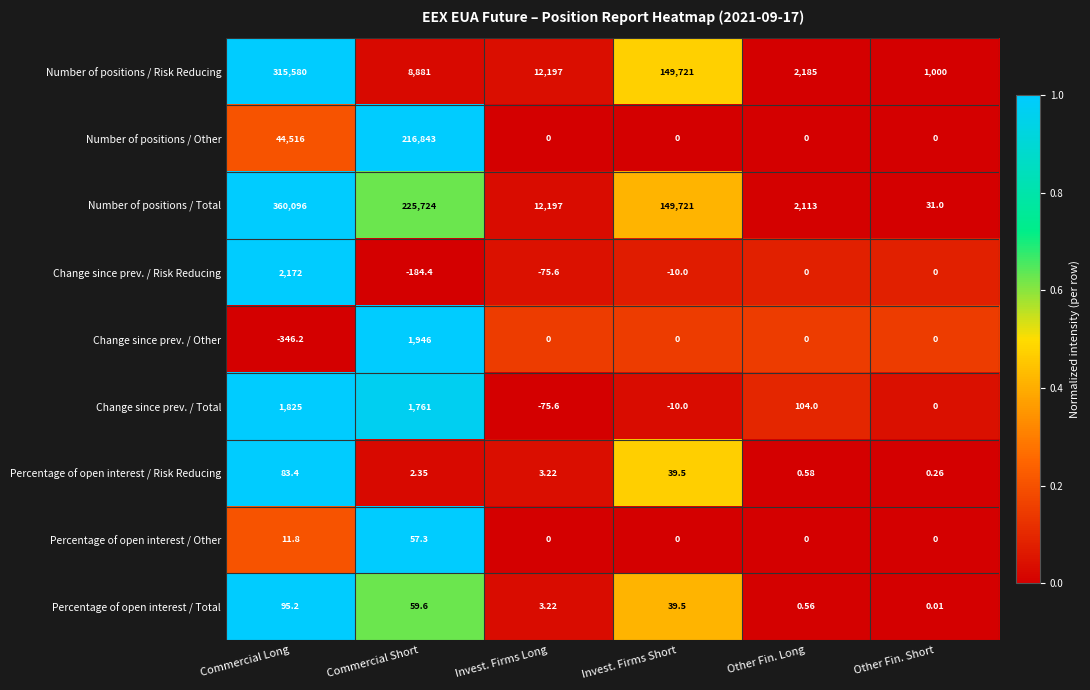

Which series has the largest total across all categories?

Number of positions / Total